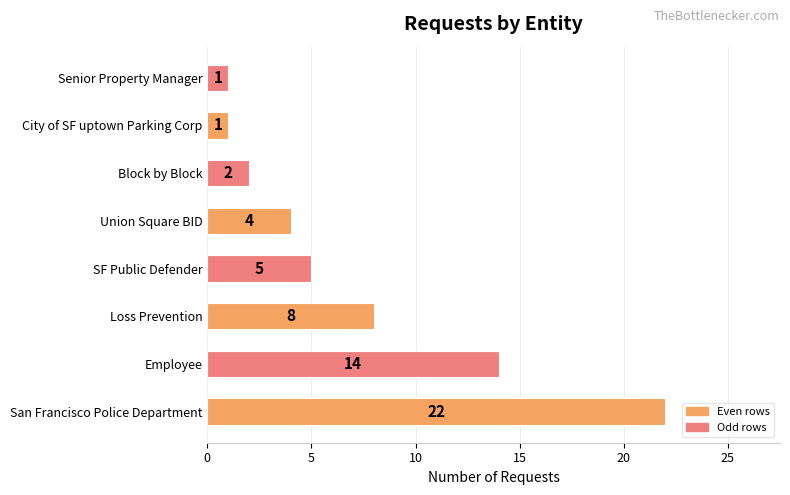

What is the maximum value shown in the chart?

22